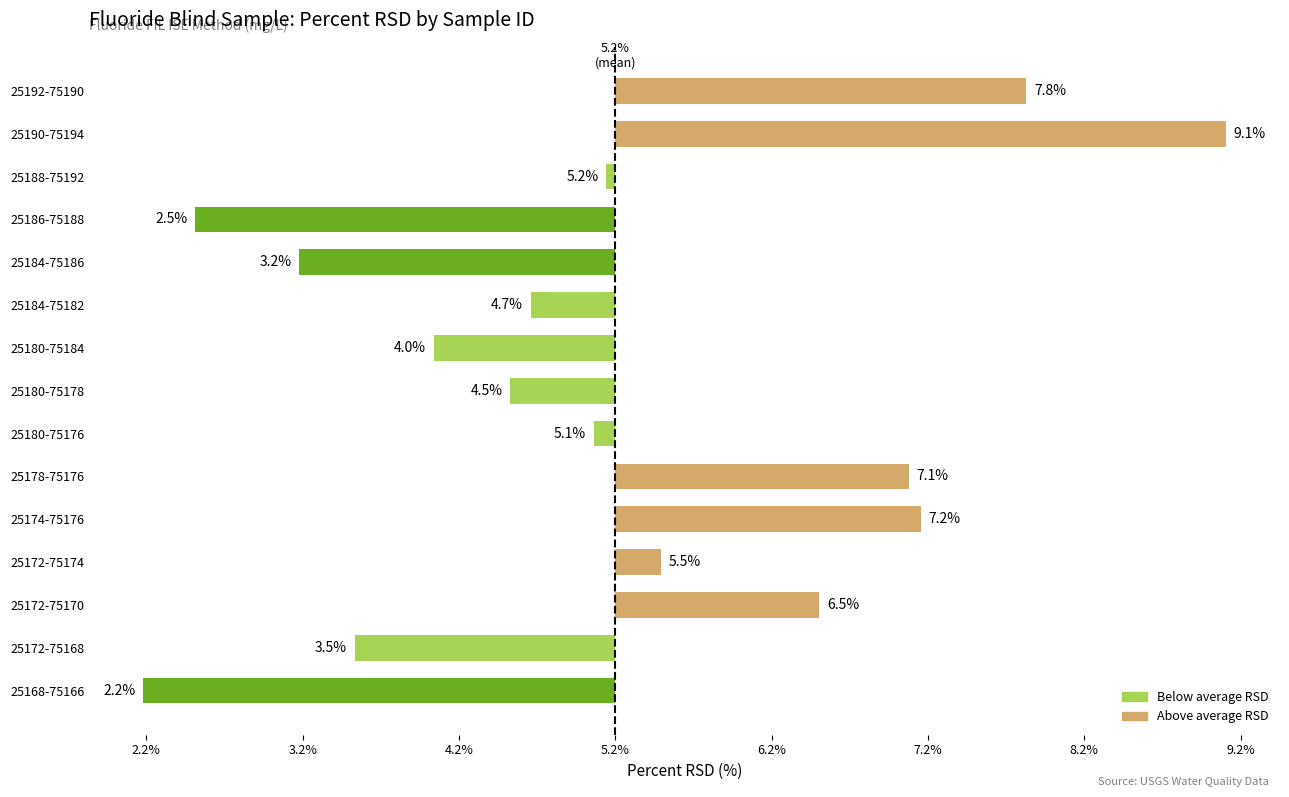

Rank the categories by value from lowest to highest.

25168-75166, 25186-75188, 25184-75186, 25172-75168, 25180-75184, 25180-75178, 25184-75182, 25180-75176, 25188-75192, 25172-75174, 25172-75170, 25178-75176, 25174-75176, 25192-75190, 25190-75194